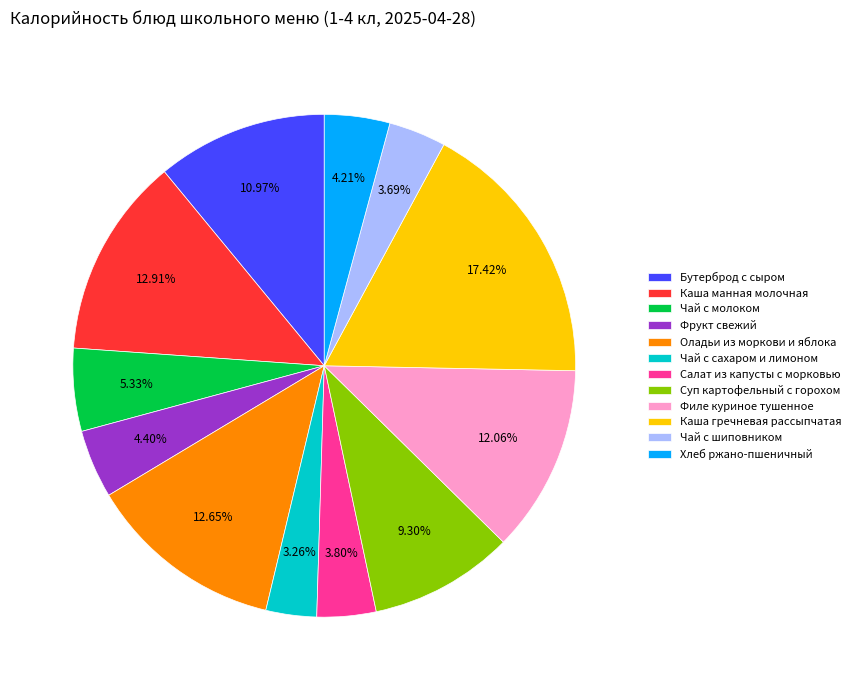

Is there any slice that represents more than half of the pie?

No